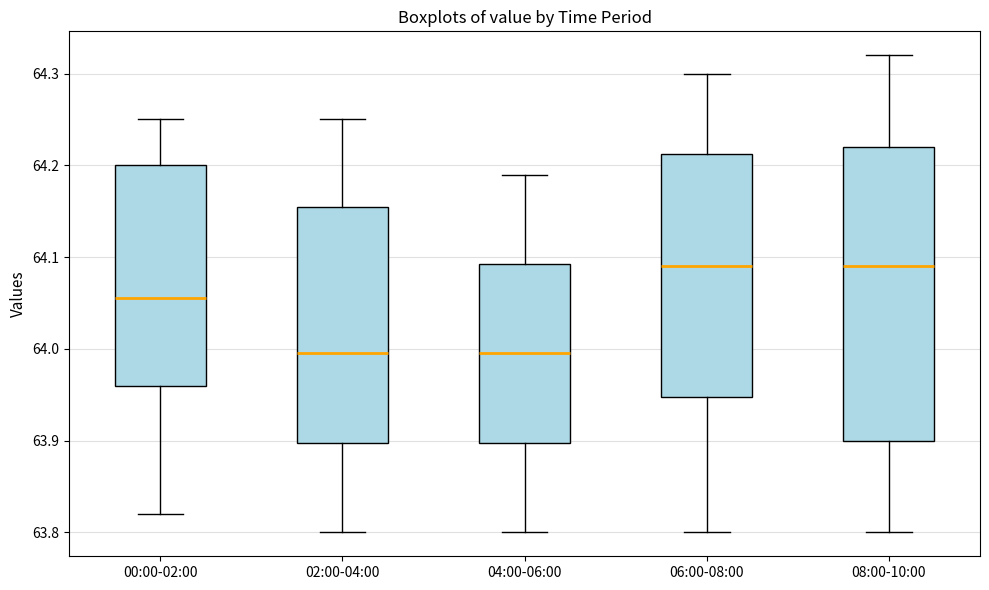

Which box is the tallest, from its lower edge to its upper edge?

08:00-10:00